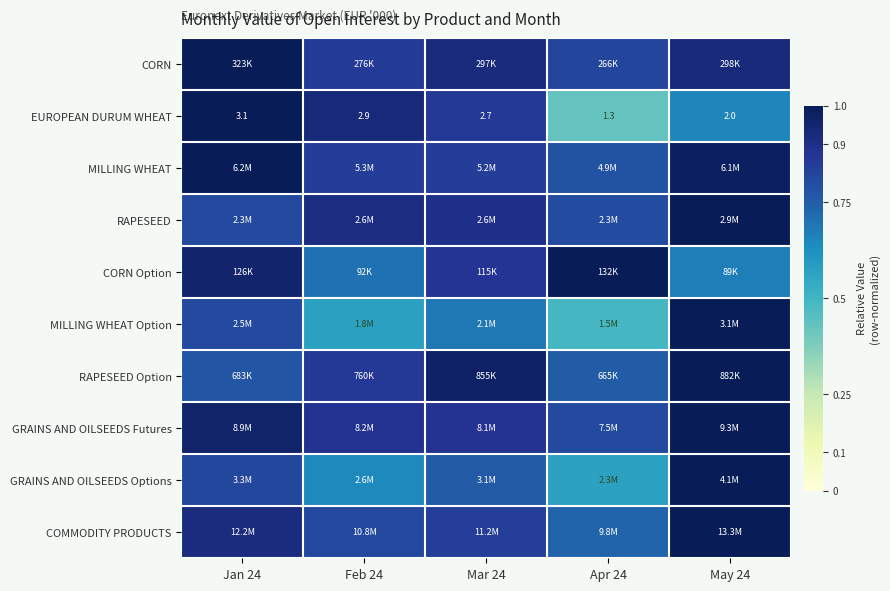

What is the spread (max minus min) of values at Jan 24?

0.2